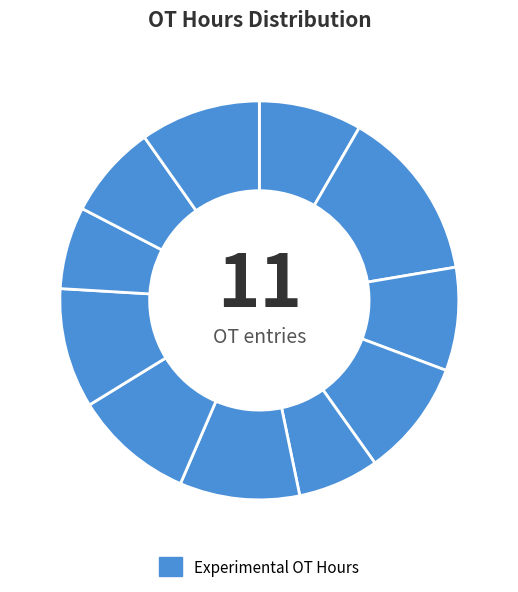

To the nearest percent, what is the difference between the largest and smallest slice percentages?

7%